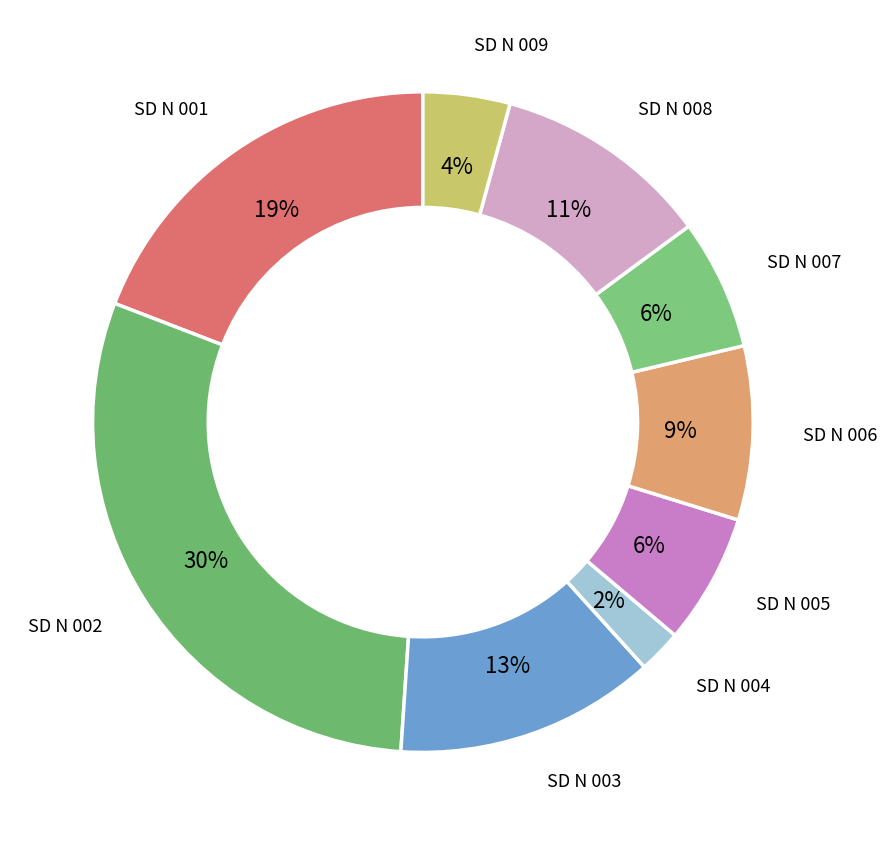

The SD N 001 slice represents 34% of the pie. True or false?

False